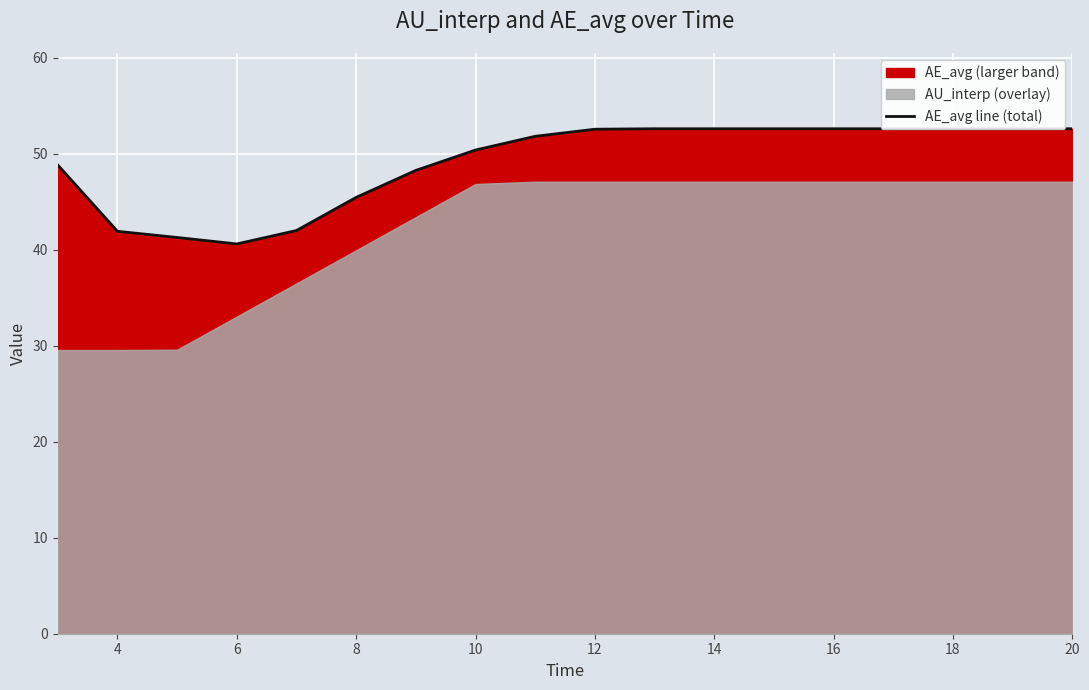

Which has a higher value, 18 or 8?

18